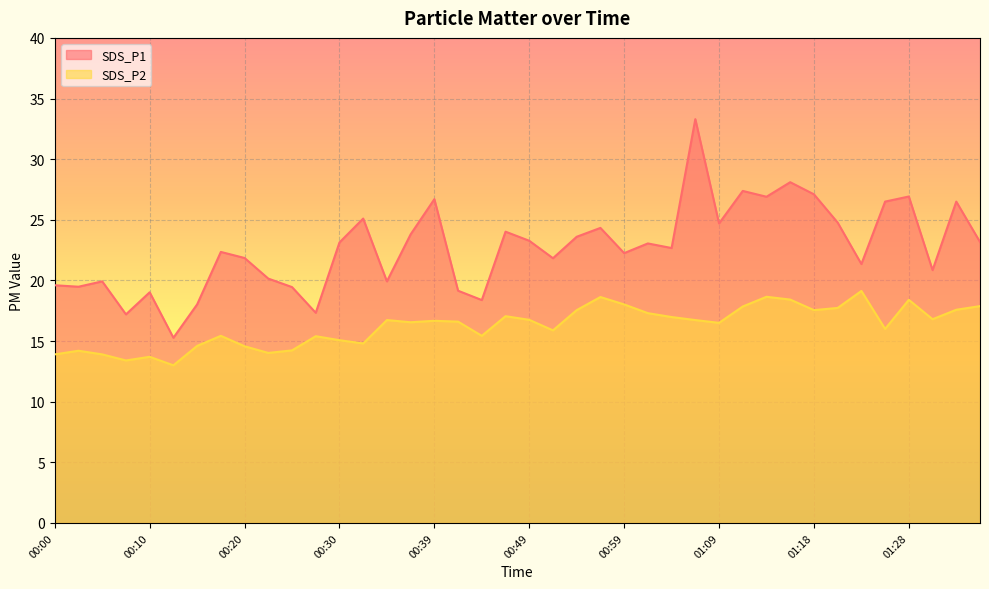

How many lines are shown in the chart?

2